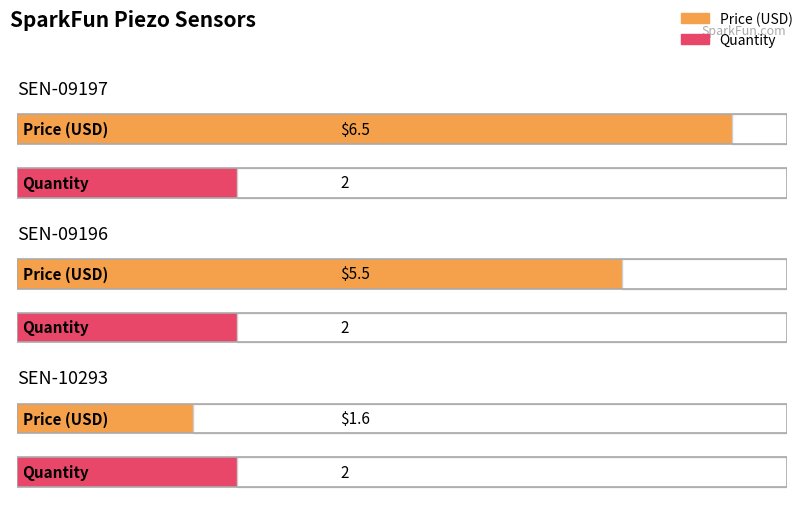

At which category is the sum across all series the highest?

SEN-09197